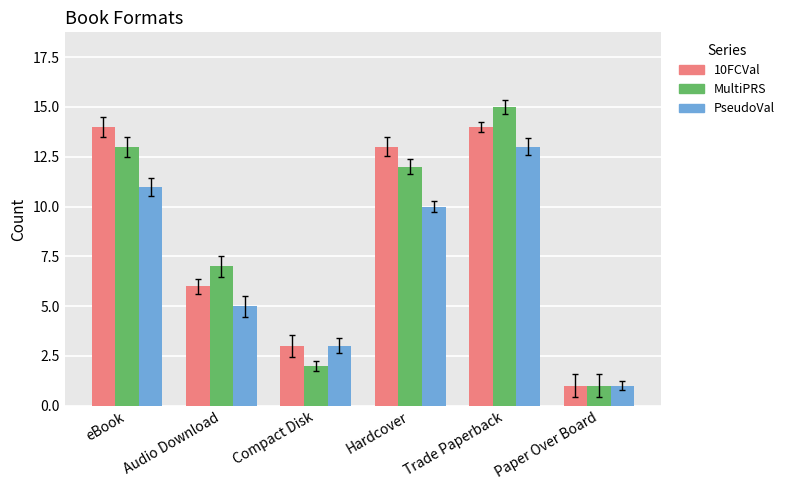

What is the lowest value of the 10FCVal series?

1